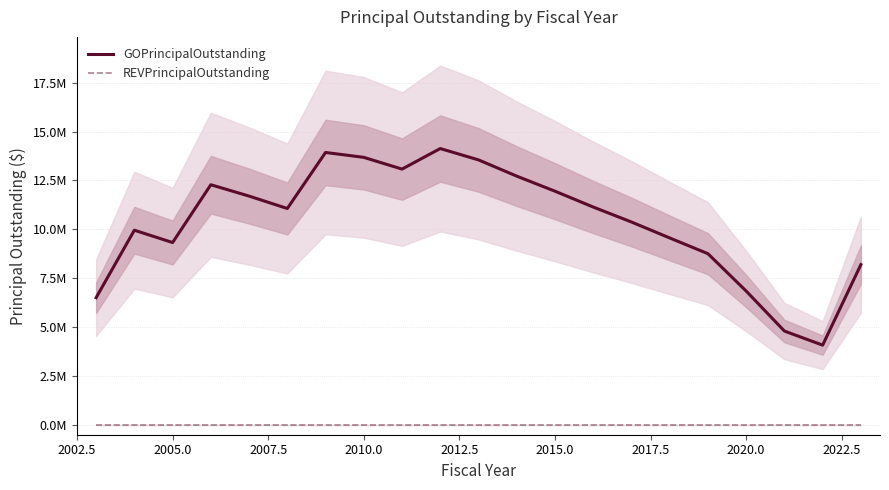

True or false: REVPrincipalOutstanding and GOPrincipalOutstanding intersect in this chart.

False